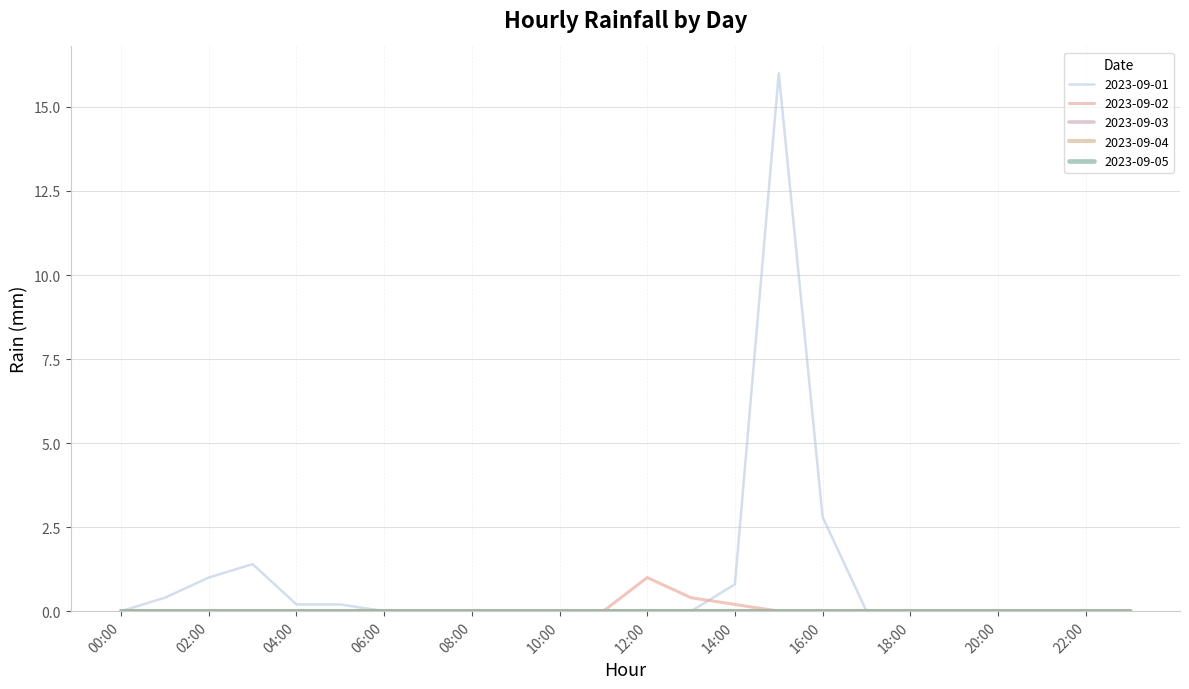

True or false: 2023-09-01 and 2023-09-05 intersect in this chart.

False